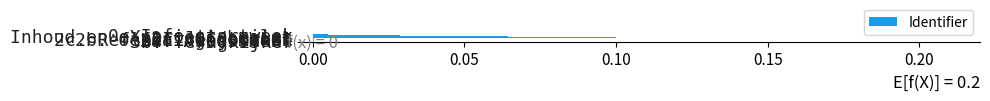

What is the sum of all values?

0.8